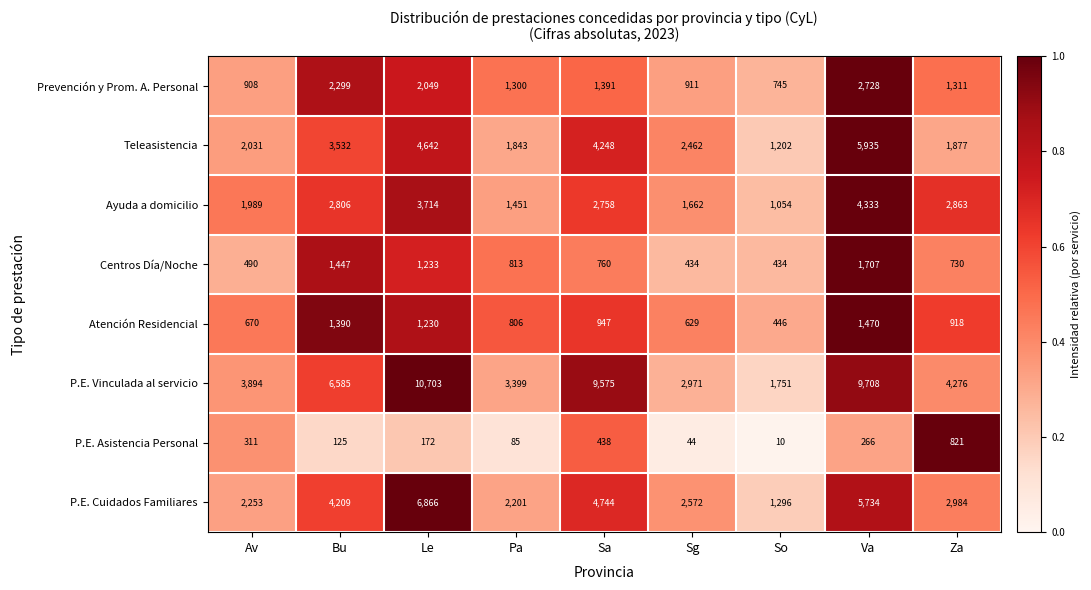

The value of P.E. Vinculada al servicio at Av is 3894. True or false?

True